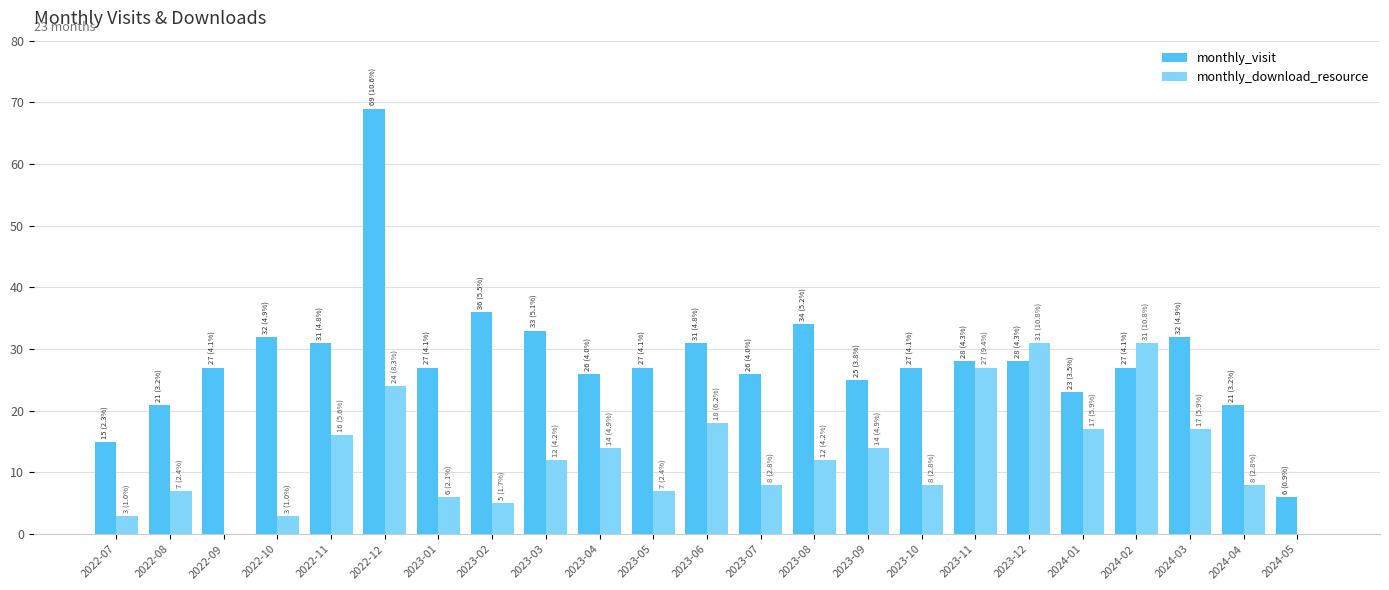

Reading left to right, list all the values displayed in this chart.

monthly_visit: 2022-07=15	2022-08=21	2022-09=27	2022-10=32	2022-11=31	2022-12=69	2023-01=27	2023-02=36	2023-03=33	2023-04=26	2023-05=27	2023-06=31	2023-07=26	2023-08=34	2023-09=25	2023-10=27	2023-11=28	2023-12=28	2024-01=23	2024-02=27	2024-03=32	2024-04=21	2024-05=6
monthly_download_resource: 2022-07=3	2022-08=7	2022-09=0	2022-10=3	2022-11=16	2022-12=24	2023-01=6	2023-02=5	2023-03=12	2023-04=14	2023-05=7	2023-06=18	2023-07=8	2023-08=12	2023-09=14	2023-10=8	2023-11=27	2023-12=31	2024-01=17	2024-02=31	2024-03=17	2024-04=8	2024-05=0